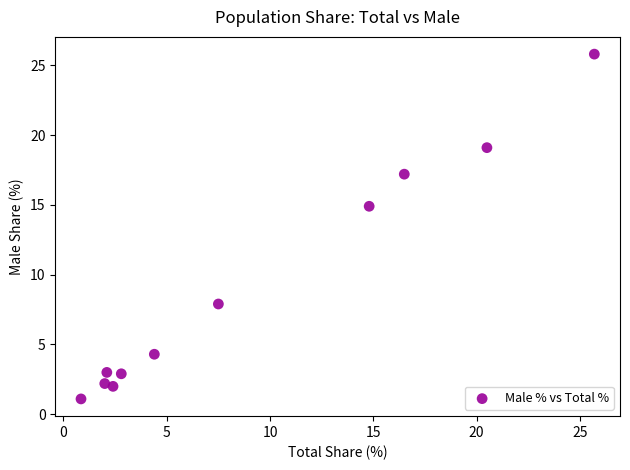

What Y value in the scatter plot is closest to 13?

14.9